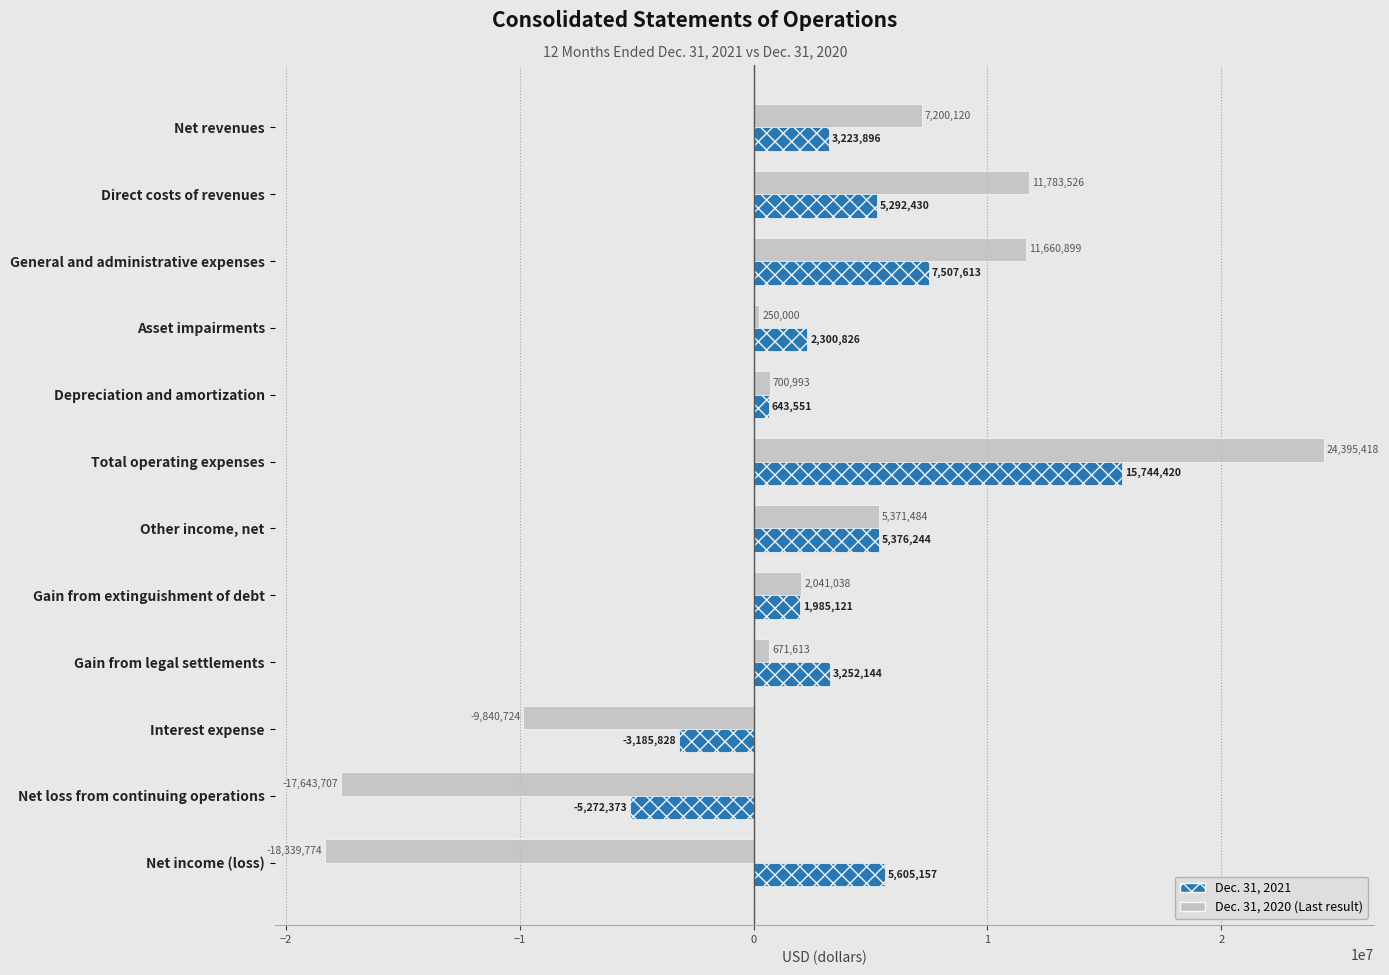

How many categories are shown in the chart?

12